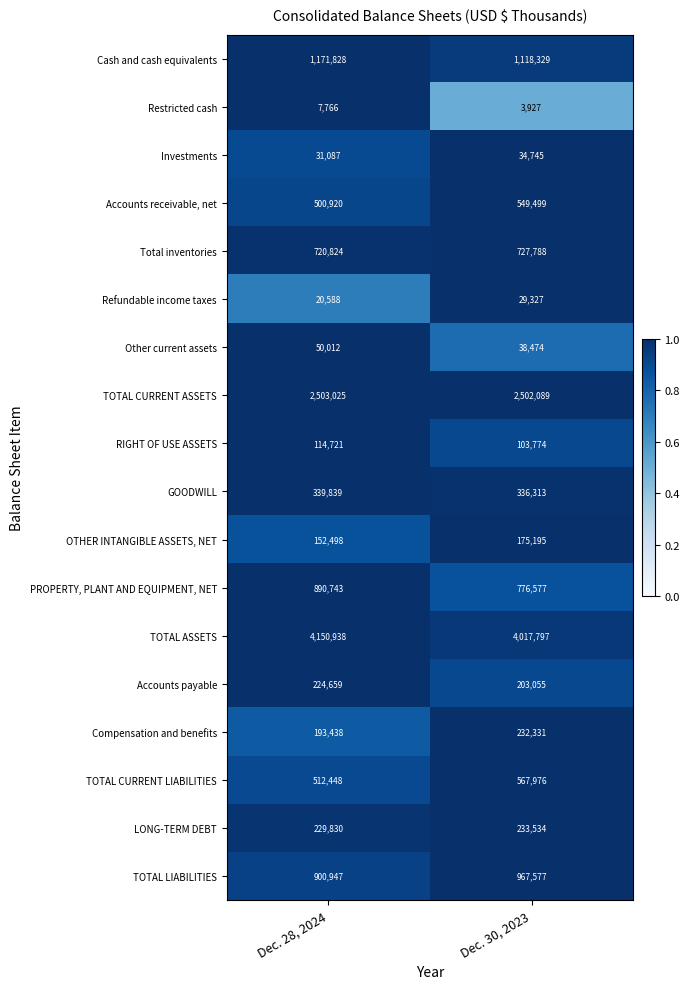

What is the sum of the OTHER INTANGIBLE ASSETS, NET values at Dec. 30, 2023 and Dec. 28, 2024?

327693